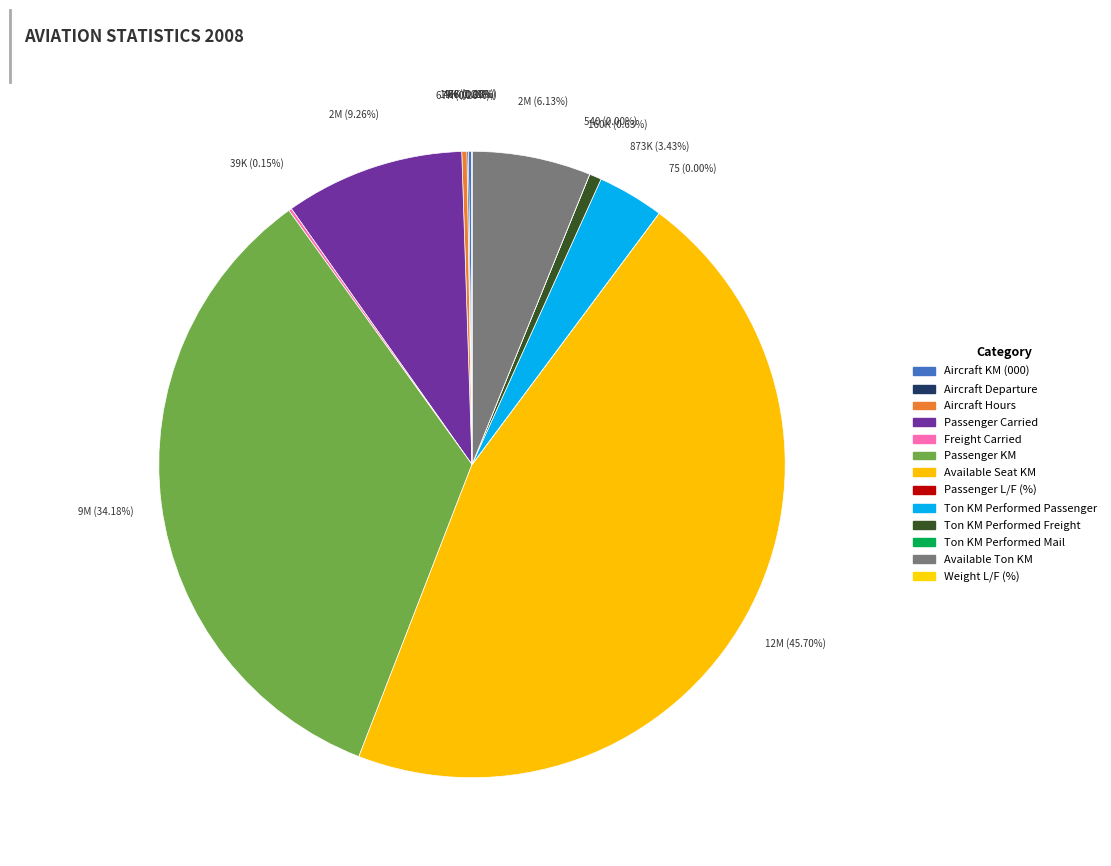

To the nearest percent, what percentage of the pie is Passenger KM?

34%